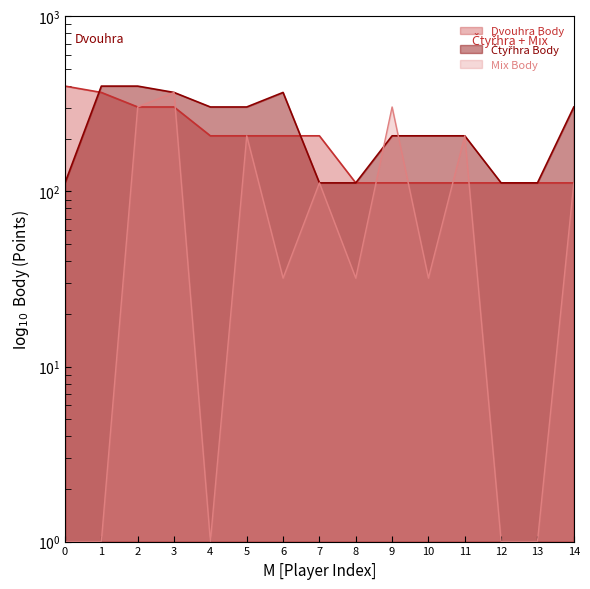

How many lines are shown in the chart?

3